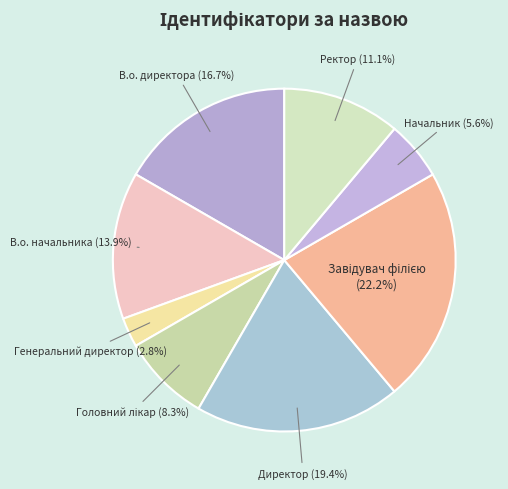

What is the smallest slice in the pie chart?

Генеральний директор